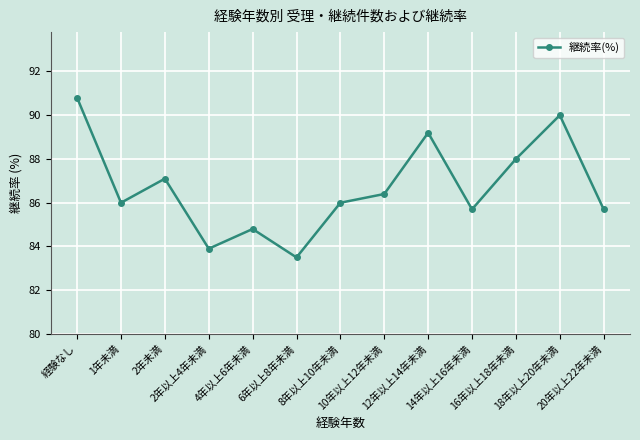

How many points are higher than both their immediate neighbors (excluding endpoints)?

4